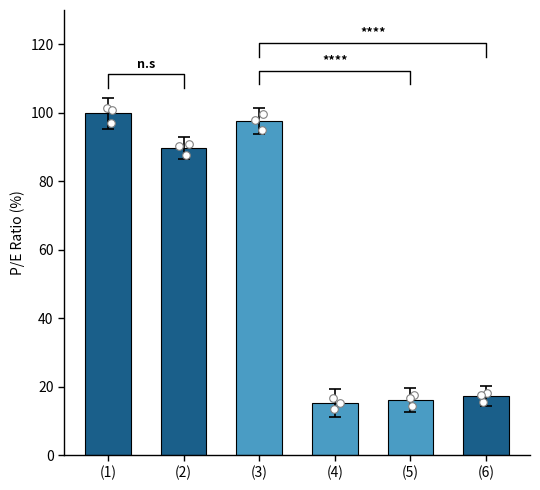

What is the change in value from (2) to (6)?

-72.4